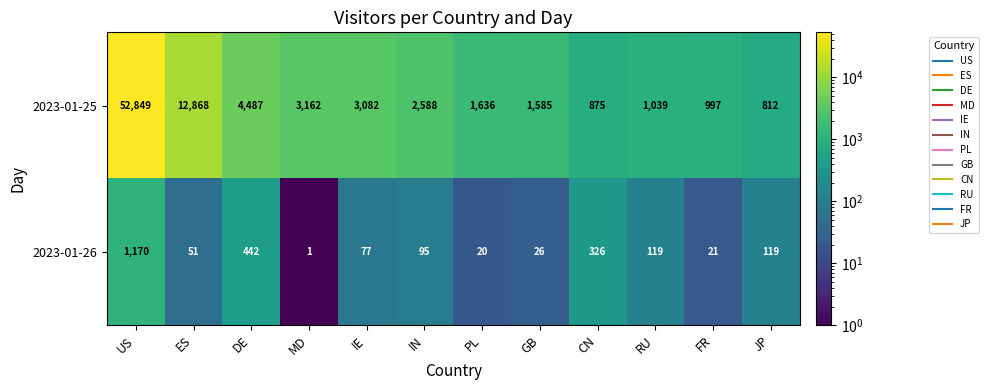

True or false: 2023-01-26 has a value of 57 at RU.

False